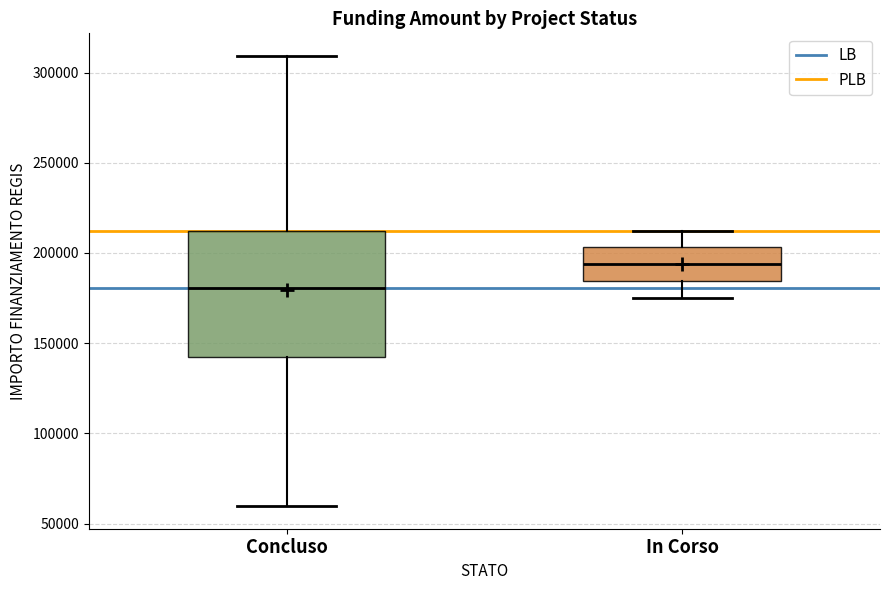

Where does the median line of the box for In Corso sit on the y-axis? The values are not printed on the chart, so give them approximately, as read against the axis.

195000